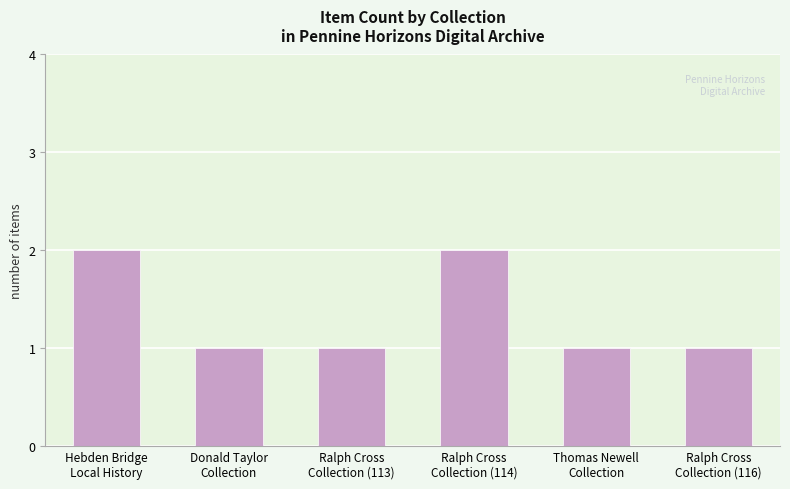

Count the number of data series in this chart.

1